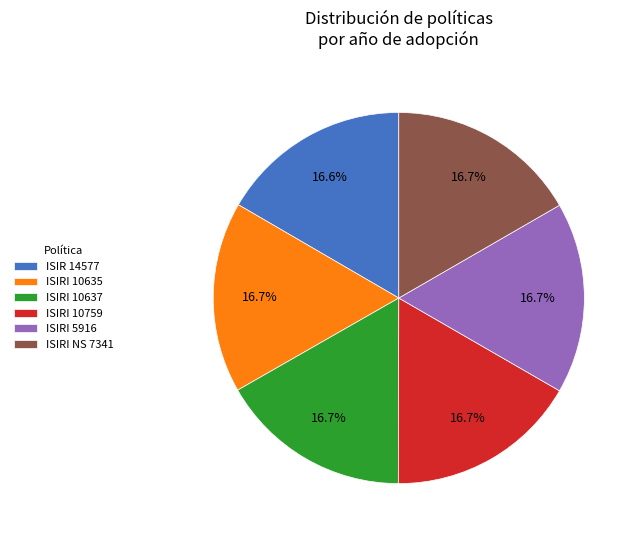

What is the ratio of the value at ISIR 14577 to the value at ISIRI 10635?

1.0